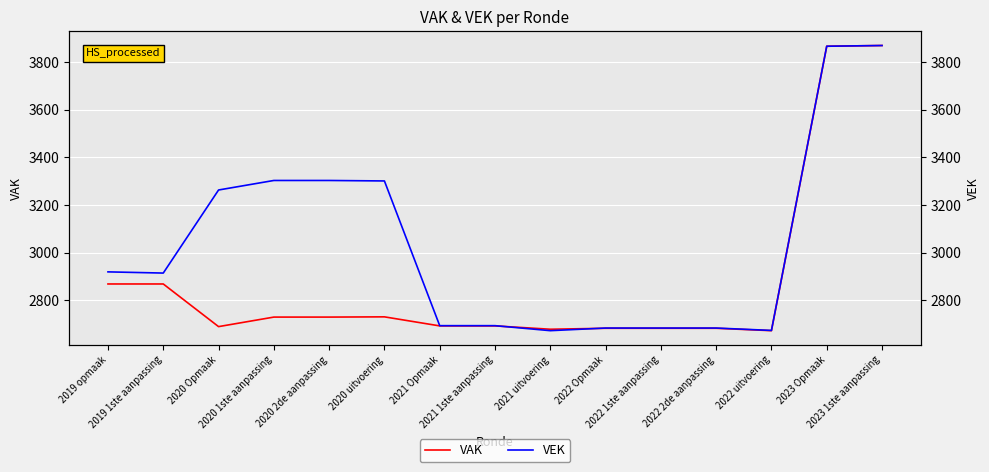

Between 2019 1ste aanpassing and 2023 Opmaak, which series saw the biggest shift?

VAK